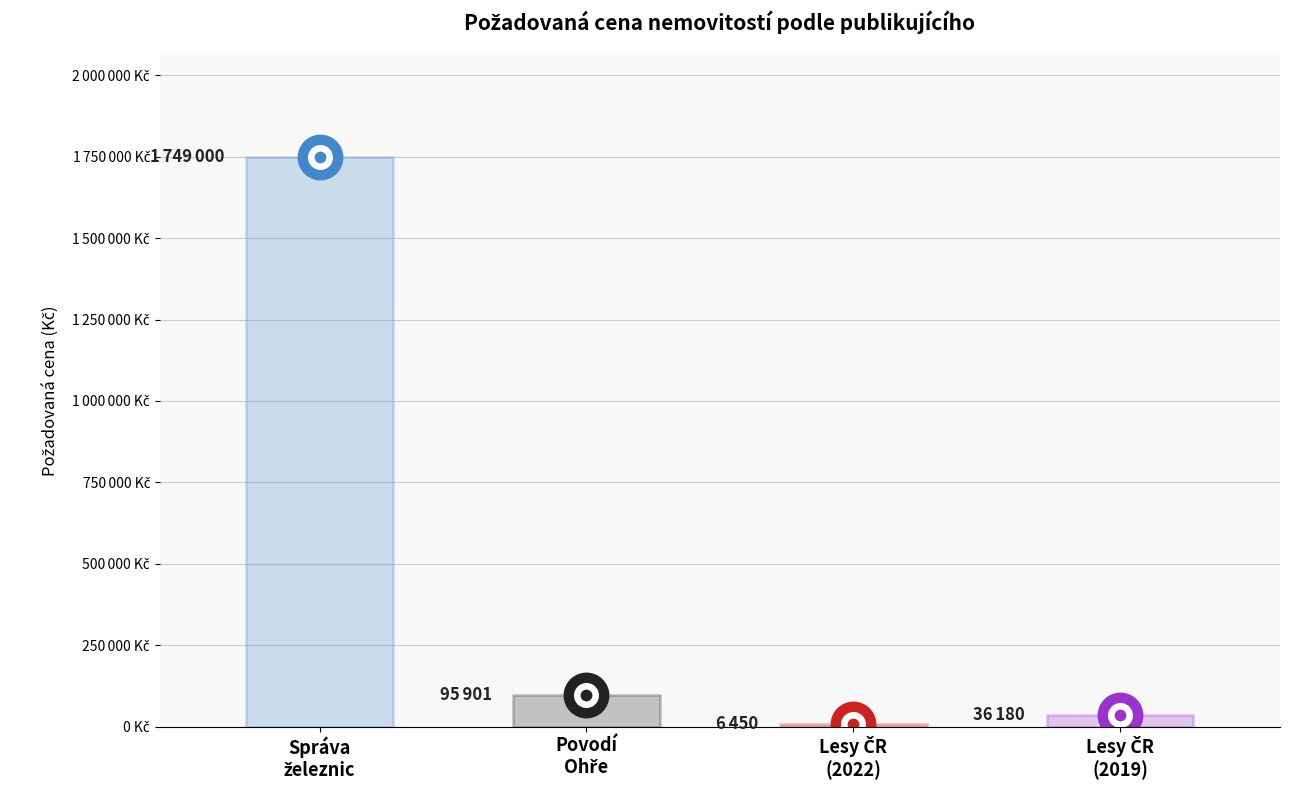

Count the number of categories in the chart.

4